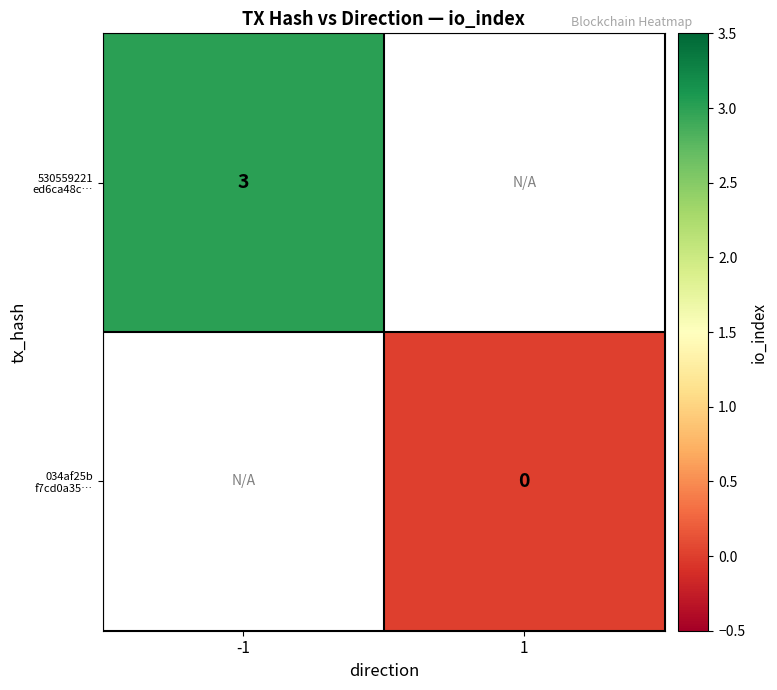

Is the value of 530559221 ed6ca48c… at 1 greater than the value of 034af25b f7cd0a35… at -1?

No